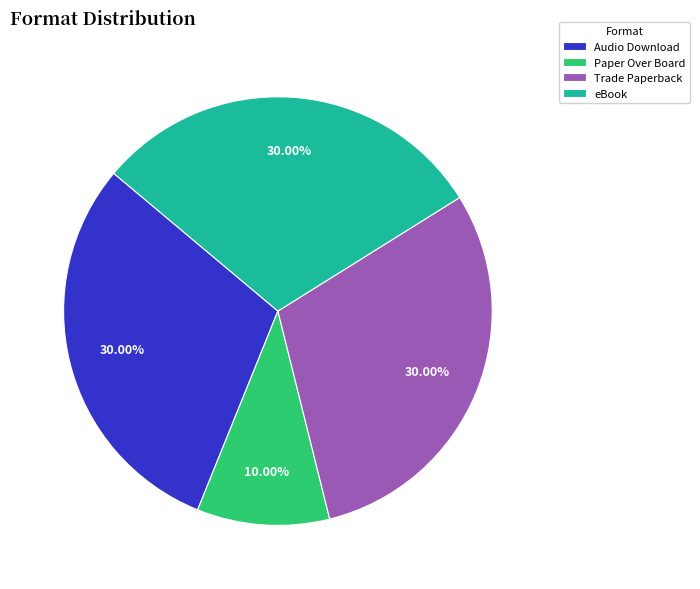

To the nearest percent, what is the combined percentage of Trade Paperback and eBook?

60%